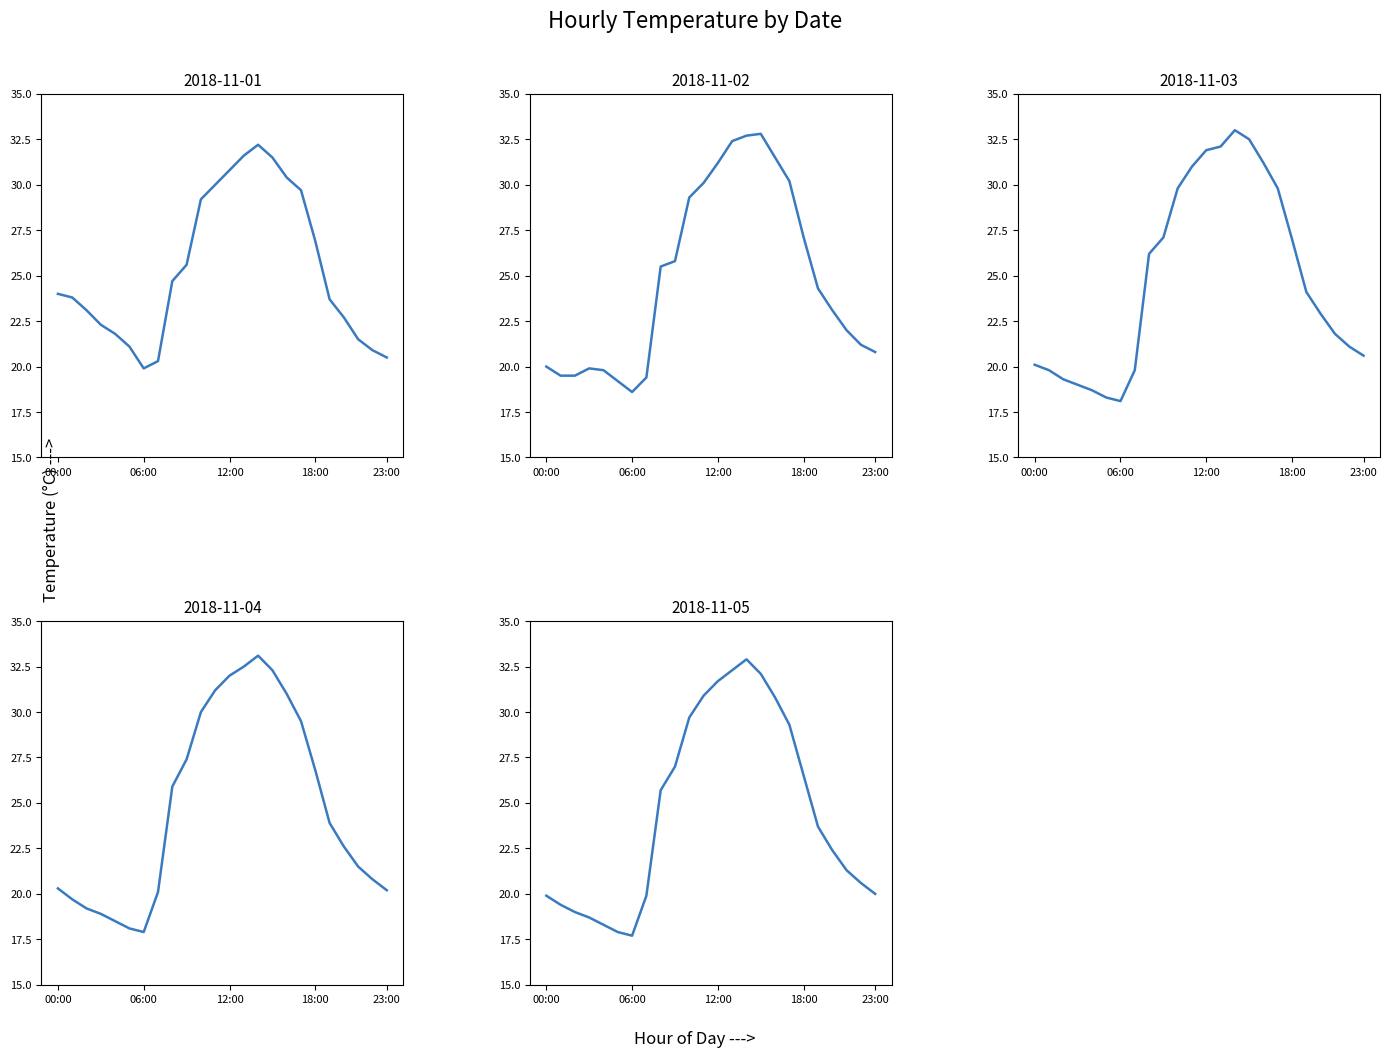

What is the label of the 6th point from the left?

05:00